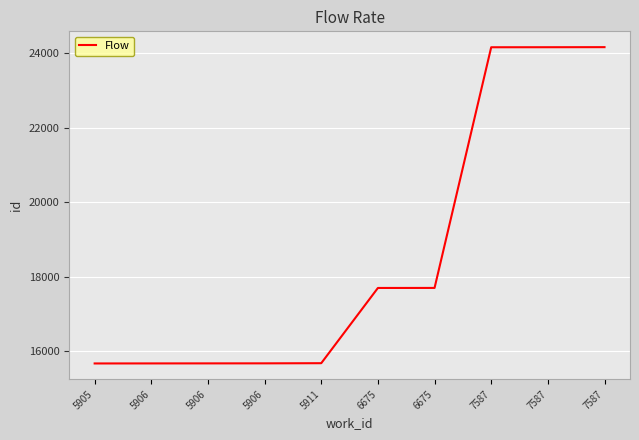

What is the change in value from 5906 to 7587?

+8486